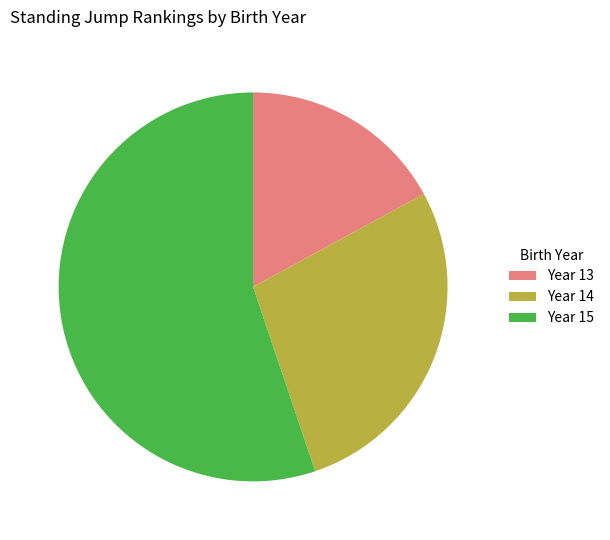

What is the ratio of the value at Year 13 to the value at Year 14?

0.6